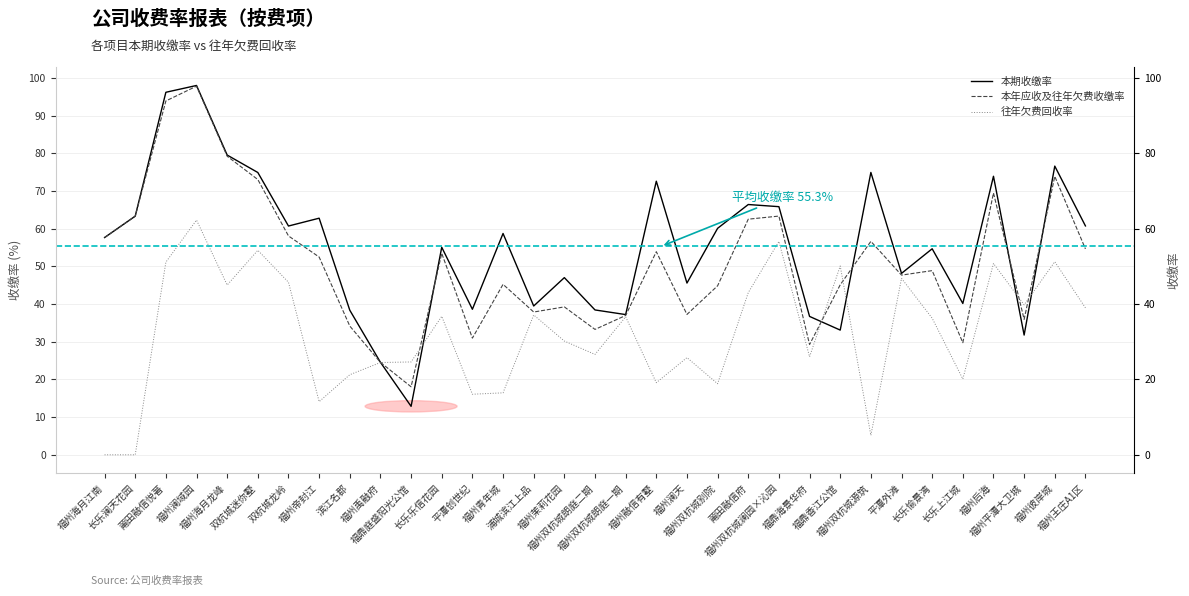

List the labels in order of 往年欠费回收率 value, smallest first.

福州海月江南, 长乐澜天花园, 福州双杭城源筑, 福州帝封江, 平潭创世纪, 福州青年城, 福州双杭城别院, 福州融信有墅, 长乐上江城, 滨江名郡, 福州禹融府, 福鼎庭盛阳光公馆, 福州澜天, 福鼎海景华府, 福州双杭城朗庭二期, 福州茉莉花园, 长乐愉景湾, 福州双杭城朗庭一期, 长乐乐信花园, 浦城滨江上品, 福州王庄A1区, 福州平潭大卫城, 莆田融信府, 福州海月龙峰, 双杭城龙岭, 平潭外滩, 福鼎香江公馆, 福州后海, 莆田融信悦著, 福州彼岸城, 双杭城迷你墅, 福州双杭城澜园×沁园, 福州澜域园